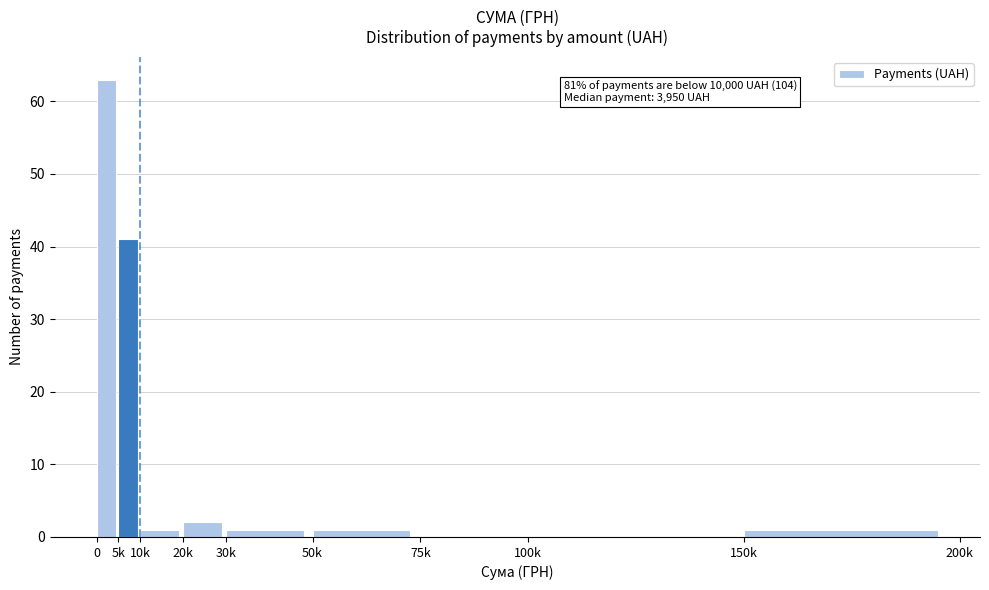

Reading left to right, extract all data points from this chart.

0=63	5k=41	10k=1	20k=2	30k=1	50k=1	75k=0	100k=0	150k=1